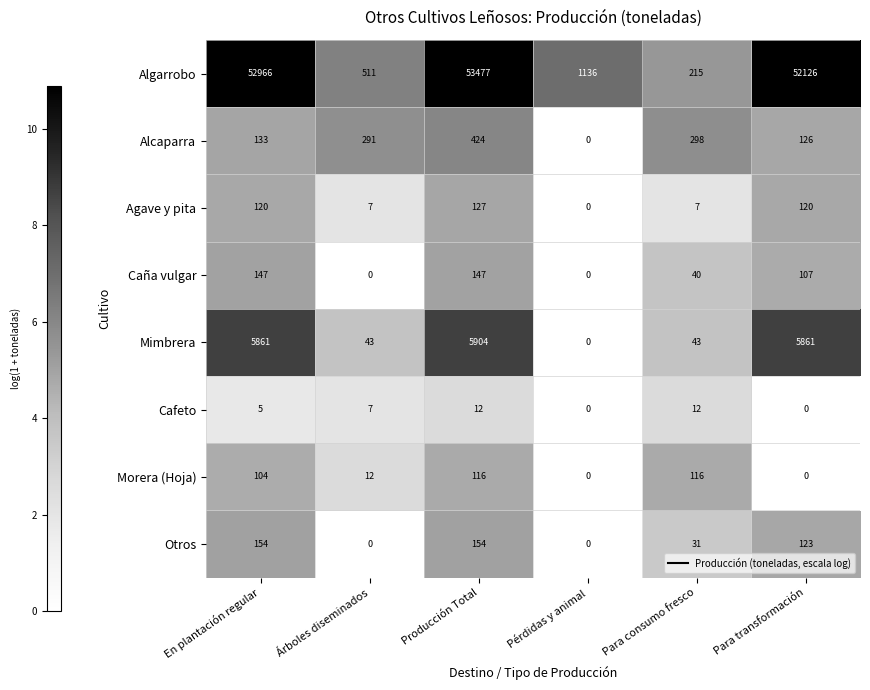

Count the Caña vulgar values in the range 0 to 147.

6